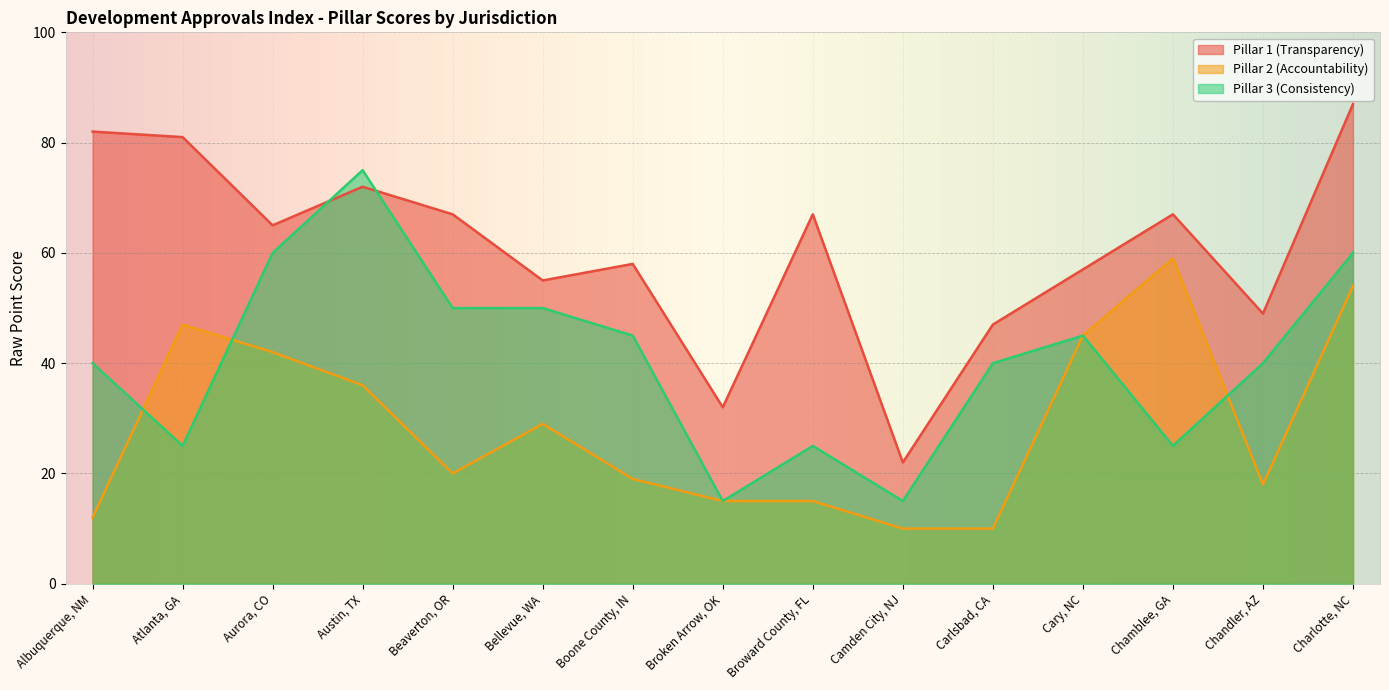

At which label does Pillar 2 (Accountability) reach its minimum?

Camden City, NJ